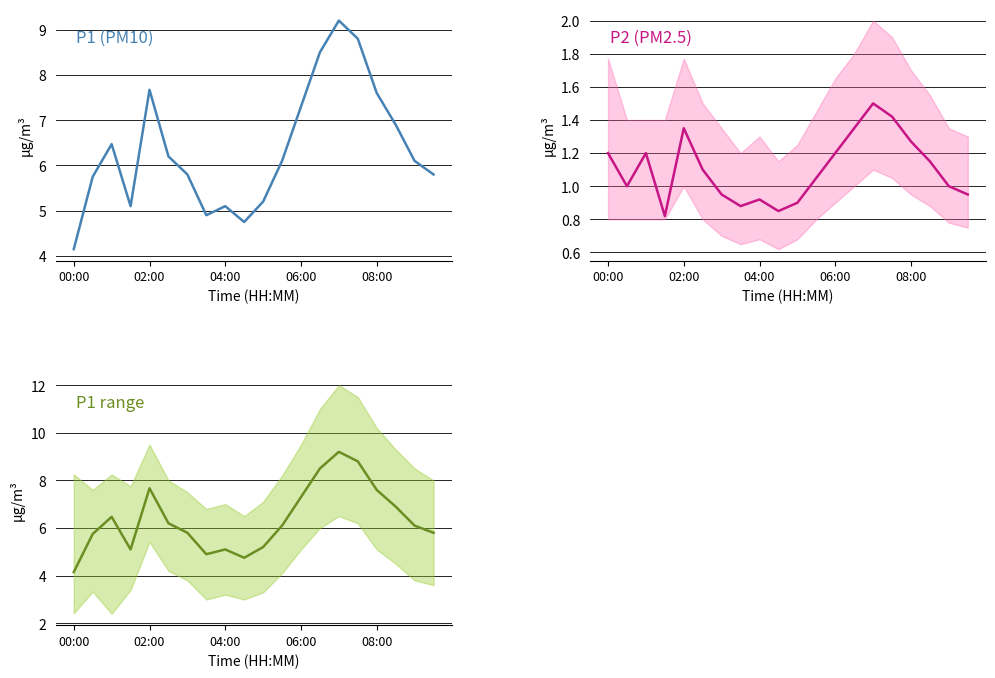

What is the difference between the P1 (PM10) values at 11 and 16?

1.5